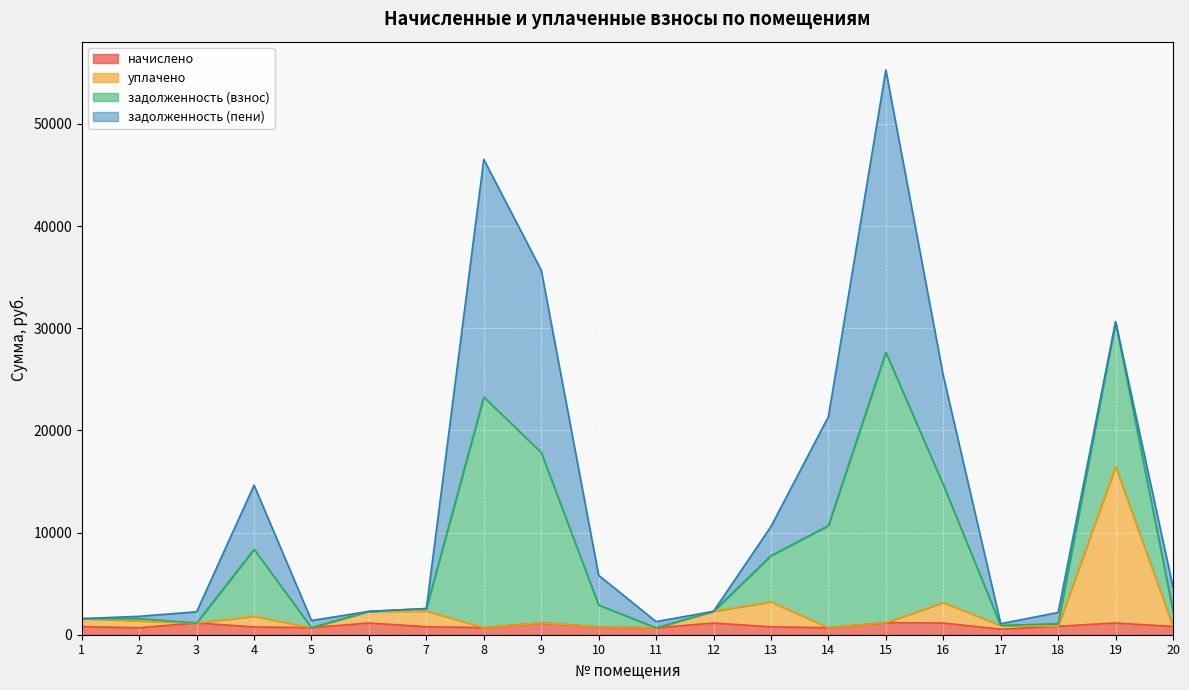

True or false: уплачено and задолженность (взнос) cross at least once.

False